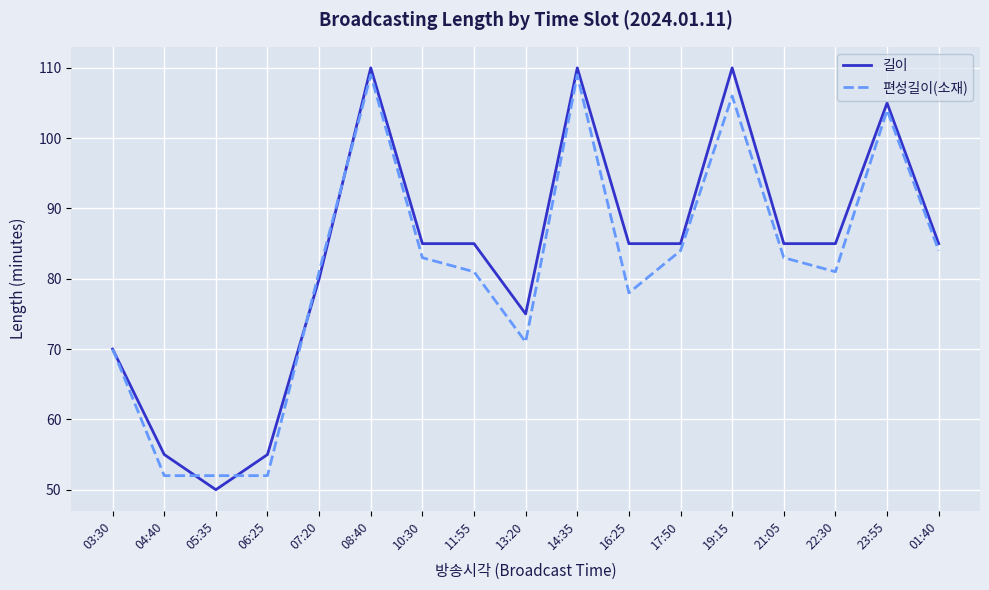

What is the difference between the second highest and minimum values in the 길이 series?

60